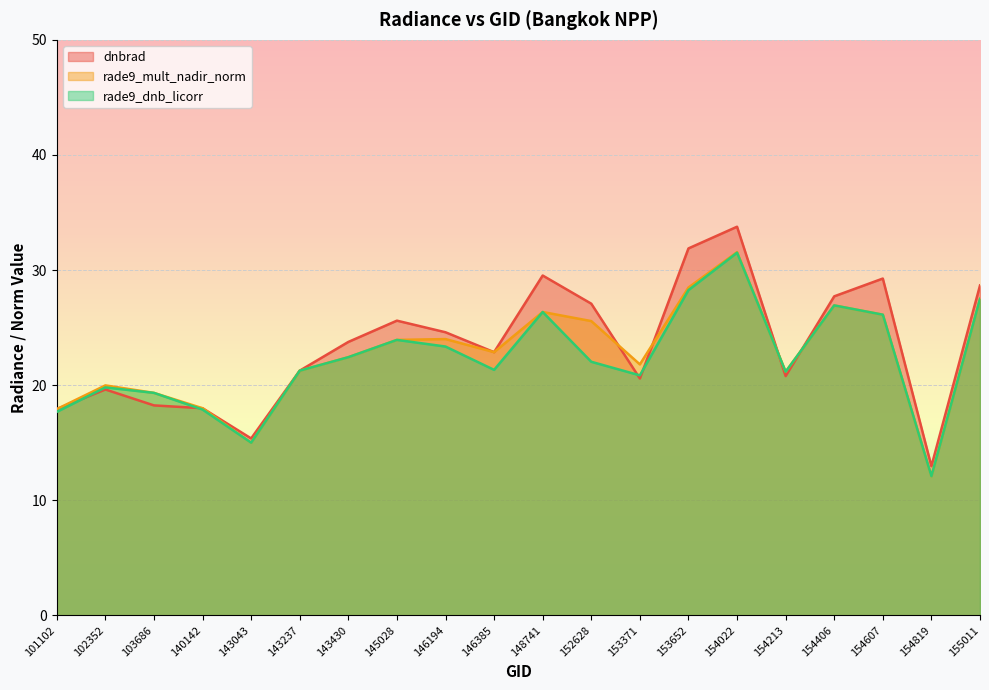

How many values in the rade9_mult_nadir_norm series exceed 22?

11